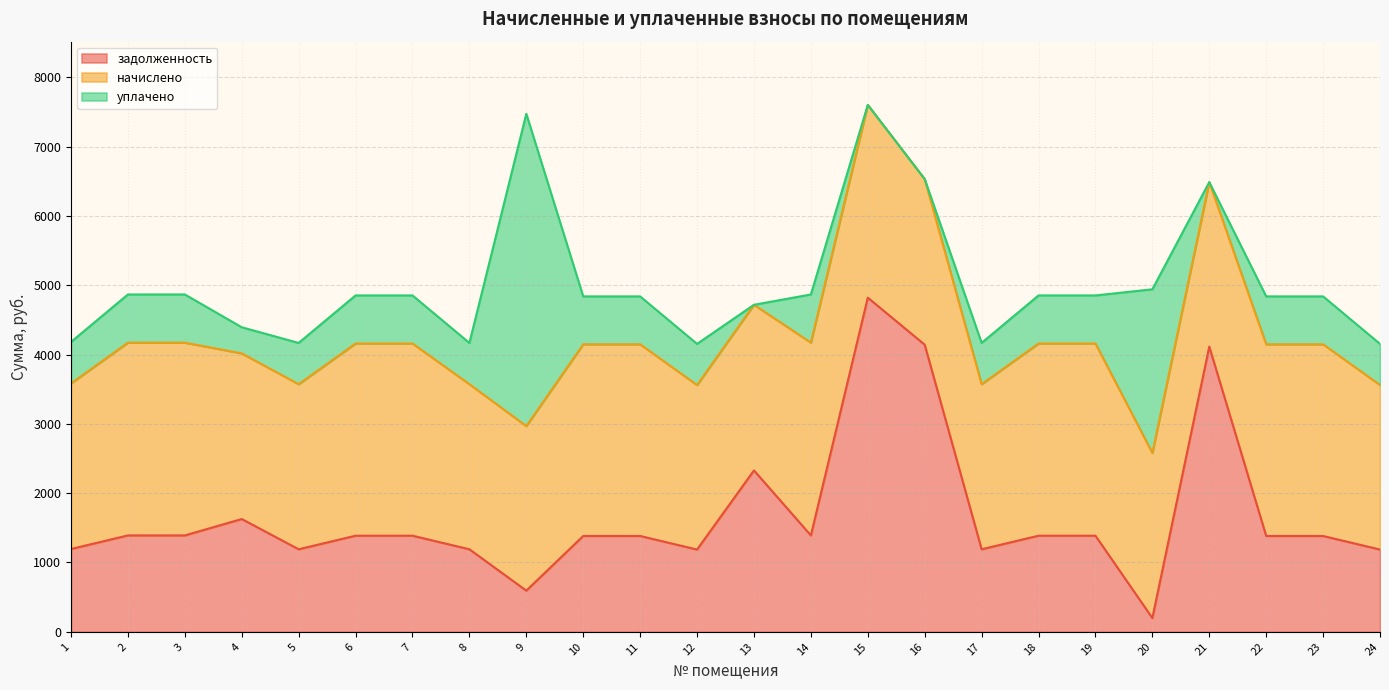

Count the number of categories in the chart.

24